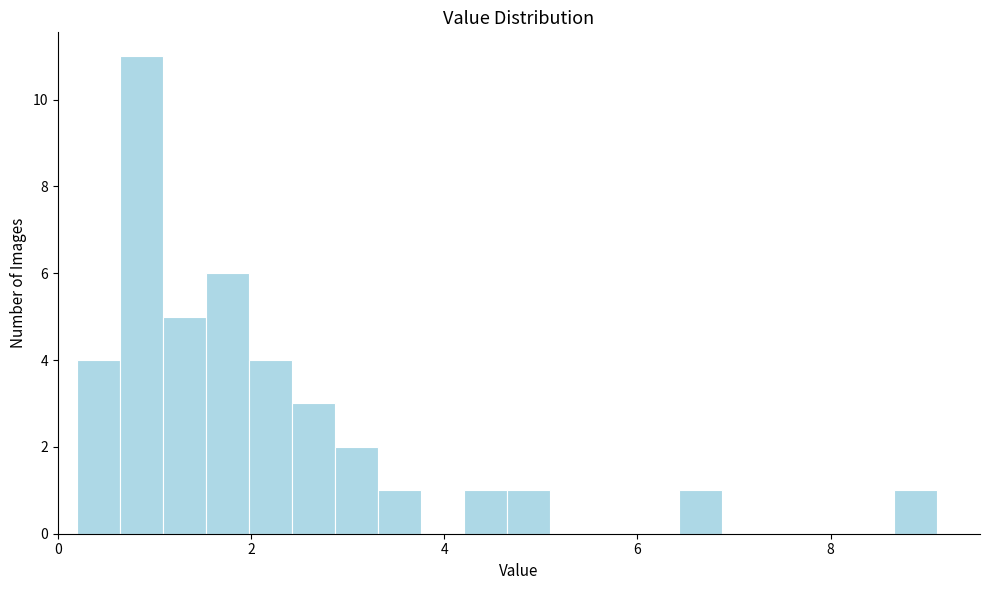

Read against the x-axis, roughly where is the centre of the tallest bar?

0.8